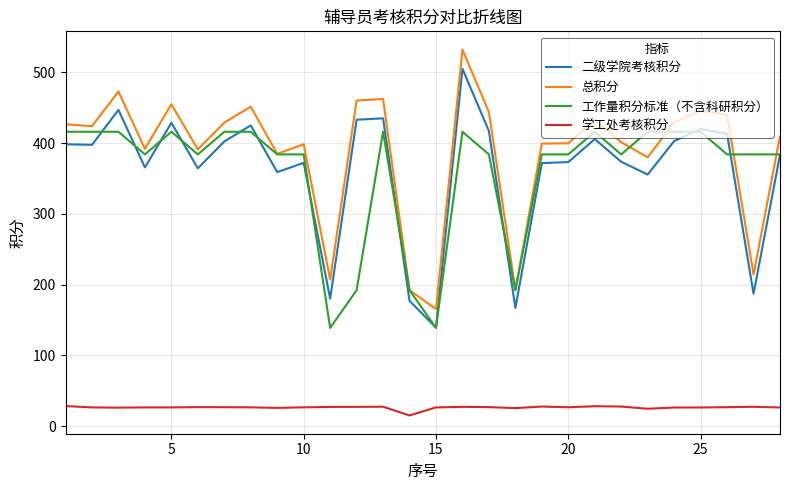

Which series has the widest spread of values?

总积分